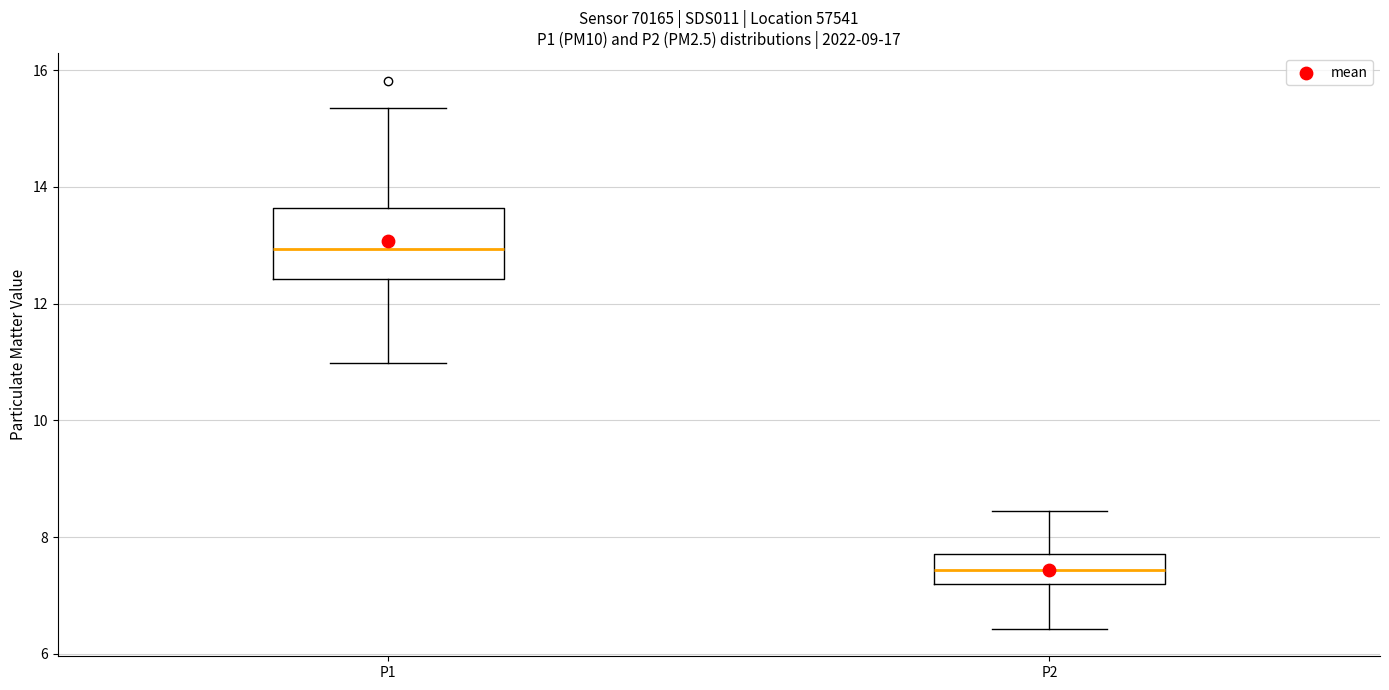

Which box has the lowest median line?

P2